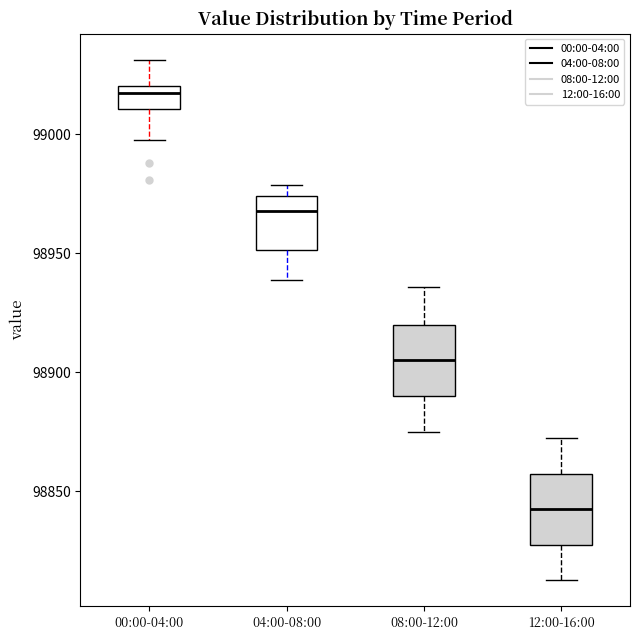

Where is the upper edge of the box for 04:00-08:00 on the y-axis? The values are not printed on the chart, so give them approximately, as read against the axis.

98975